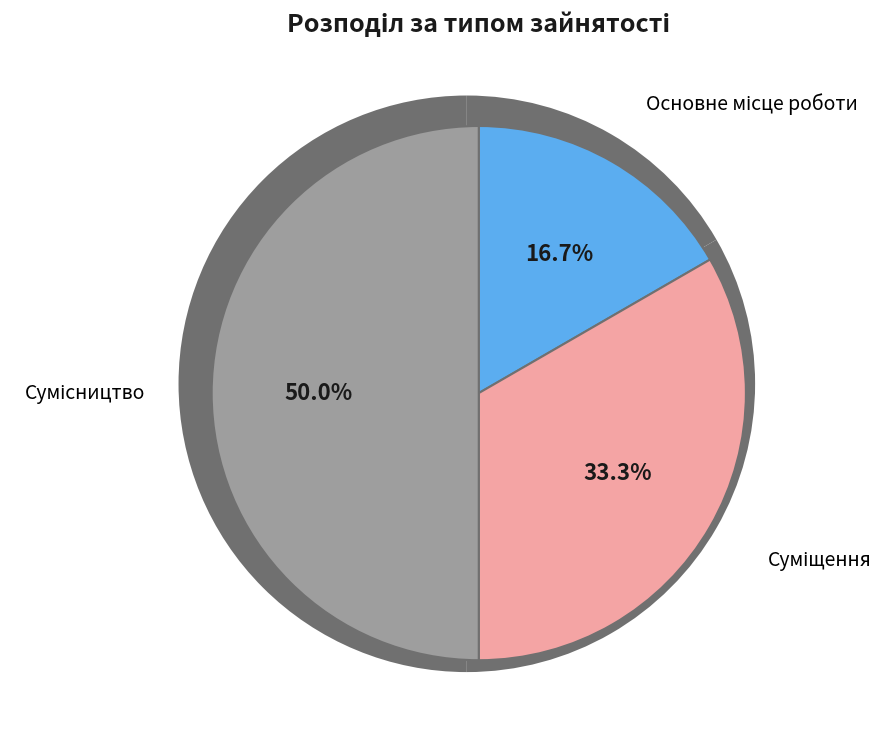

Approximately how many times larger is the value at Основне місце роботи compared to Суміщення?

0.5